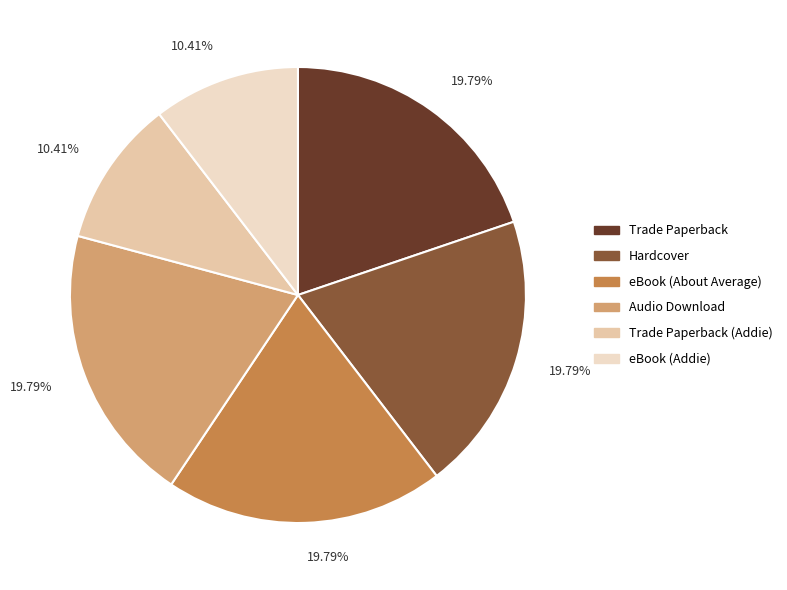

Approximately how many times larger is the value at Trade Paperback (Addie) compared to eBook (Addie)?

1.0